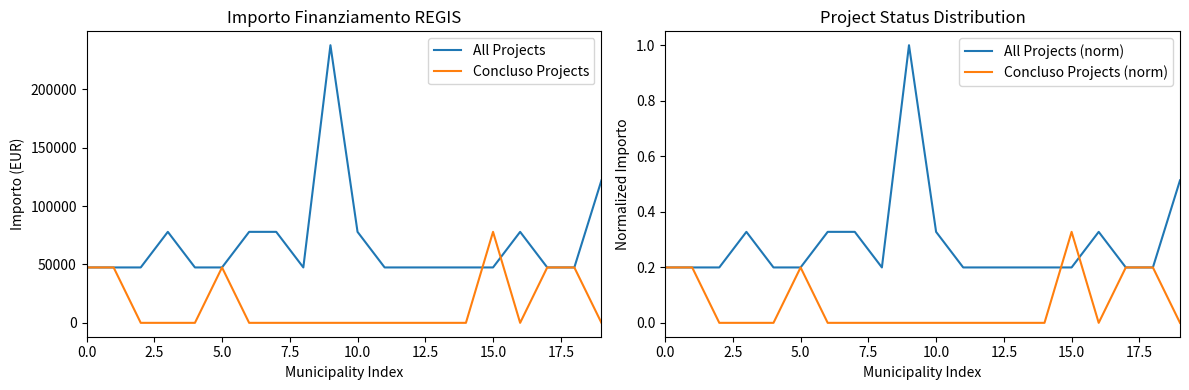

What is the label of the 19th point from the left?

18